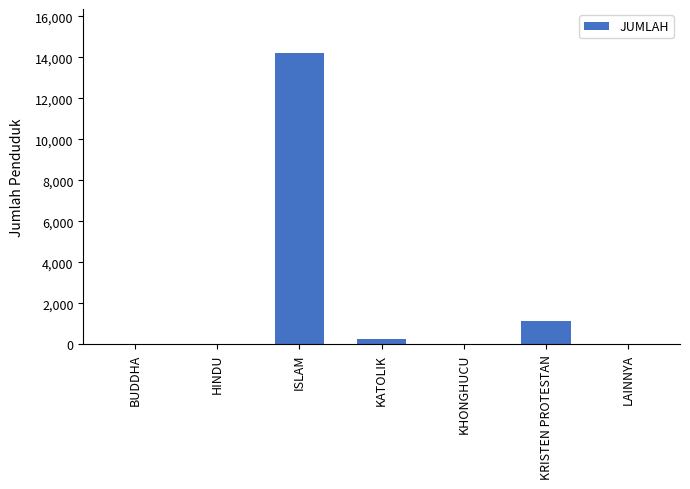

What is the sum of the values at ISLAM and BUDDHA?

14232